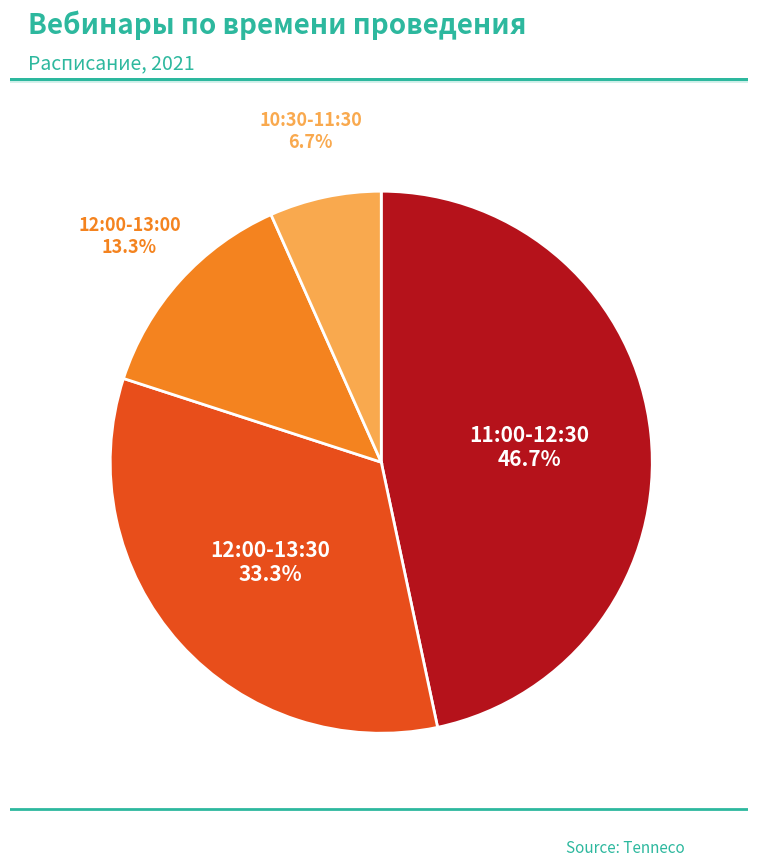

Which category has the biggest portion of the pie?

11:00-12:30